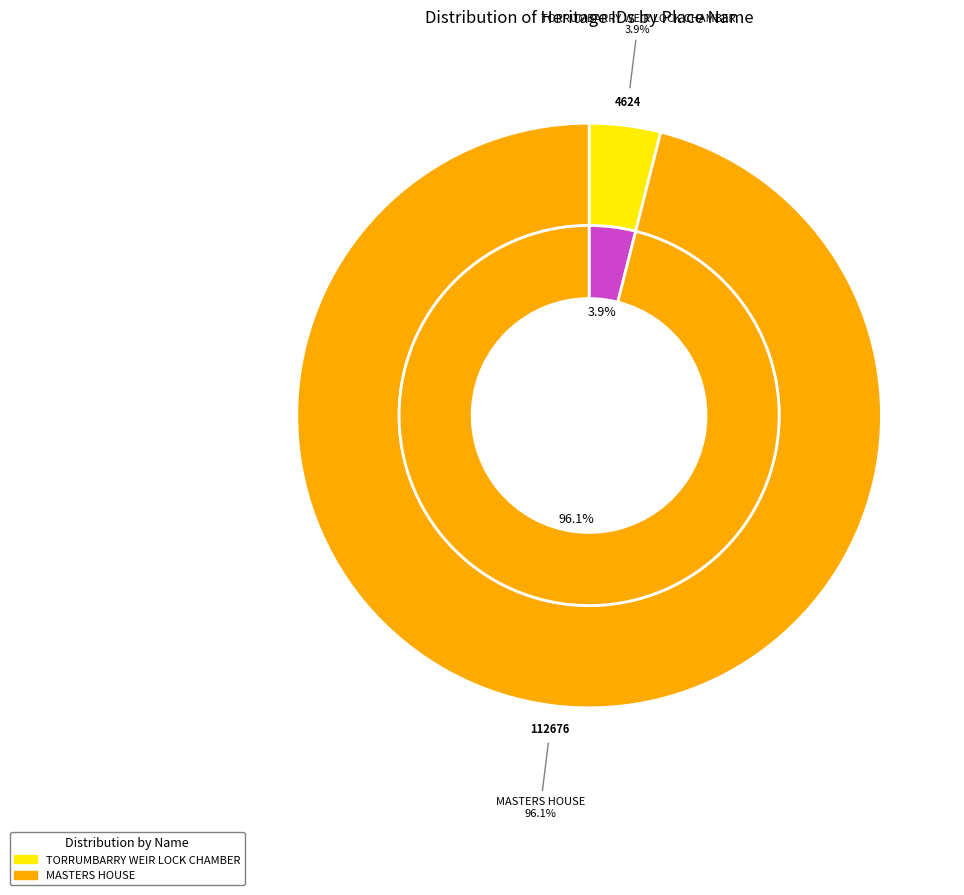

How many slices are in this pie chart?

2